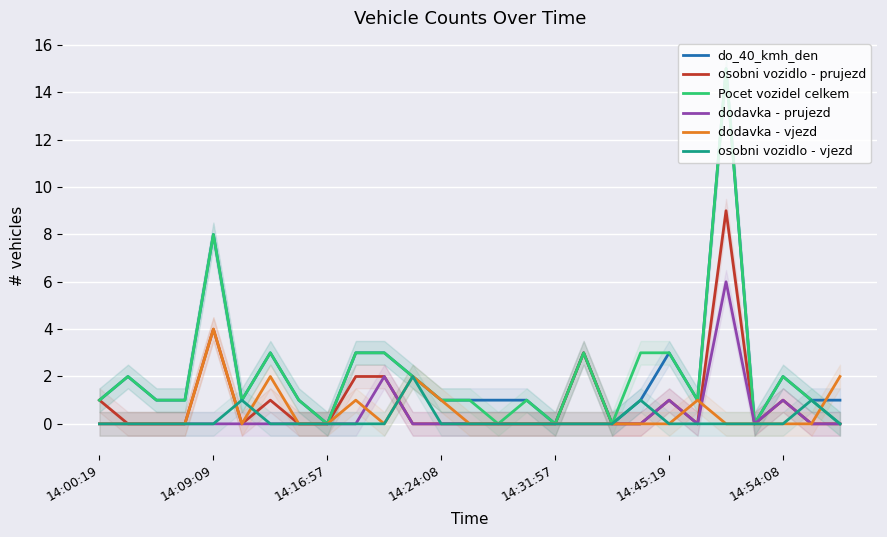

Is it true that osobni vozidlo - vjezd equals 1 at 14:09:09?

False